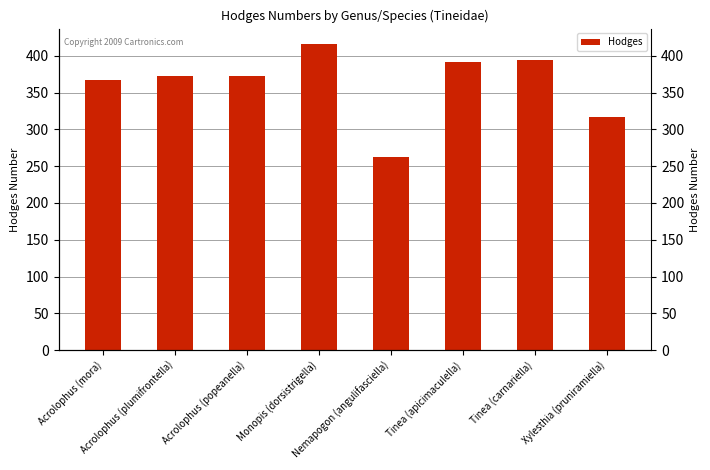

The chart shows a value of 183 at Nemapogon (angulifasciella). True or false?

False